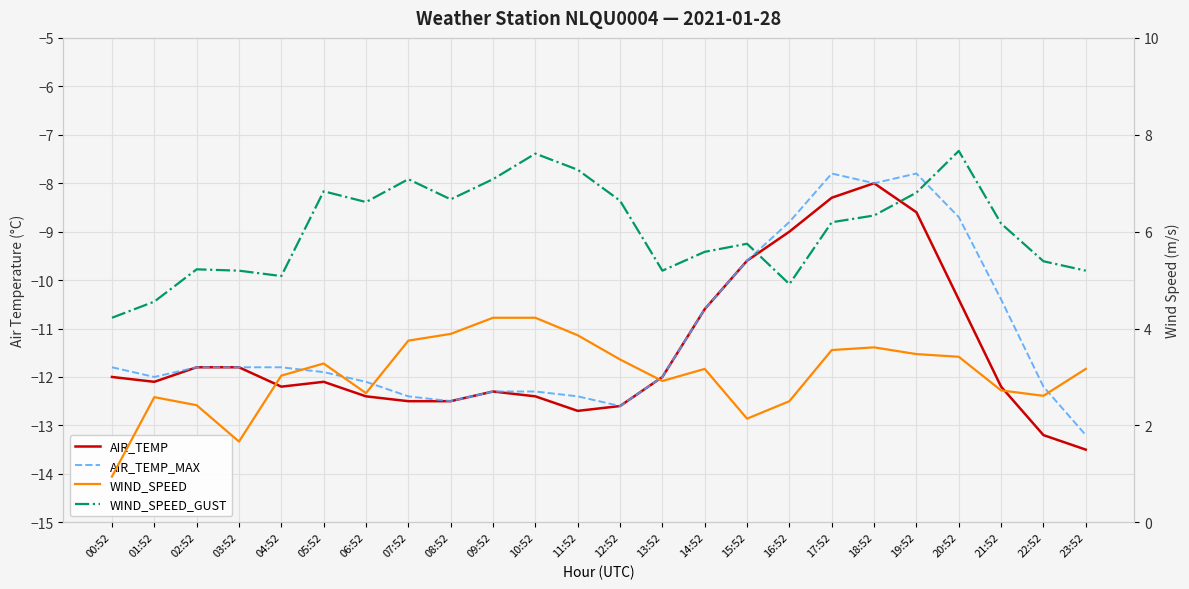

True or false: AIR_TEMP_MAX and AIR_TEMP intersect in this chart.

False